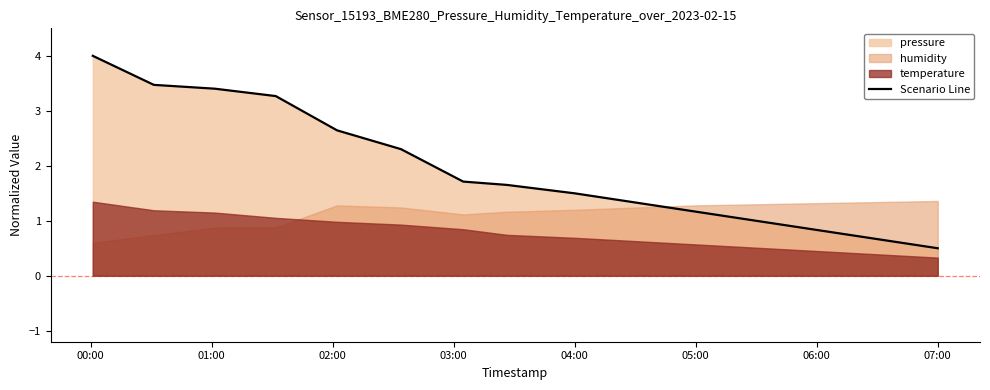

At which label does Scenario Line reach its minimum?

07:00